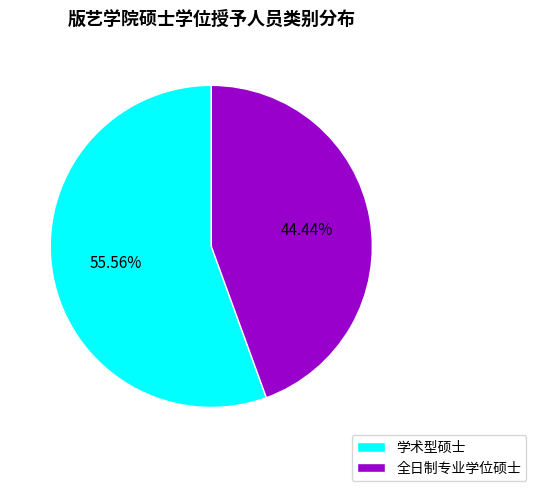

Which category accounts for the majority?

学术型硕士